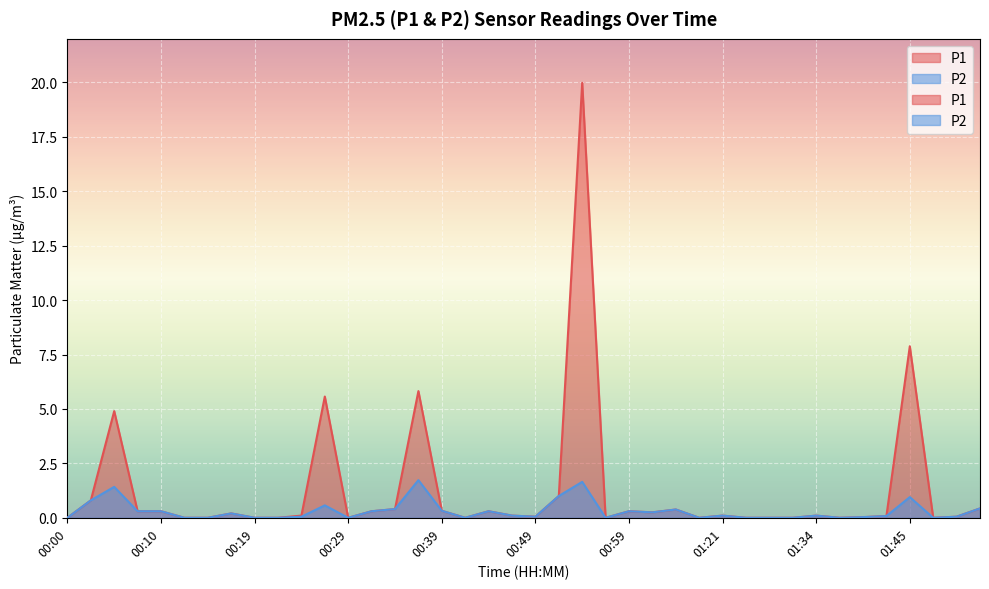

How many series are shown in this chart?

2